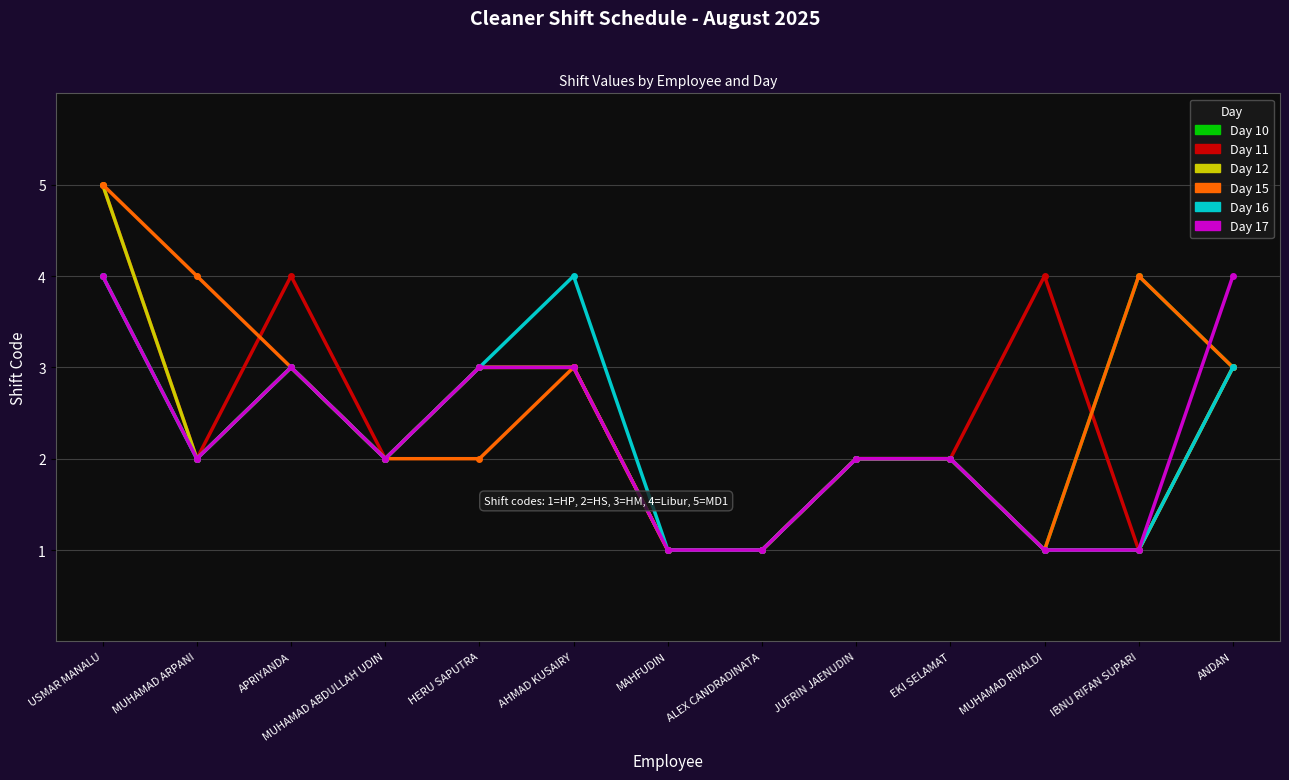

What position from the right is HERU SAPUTRA?

9